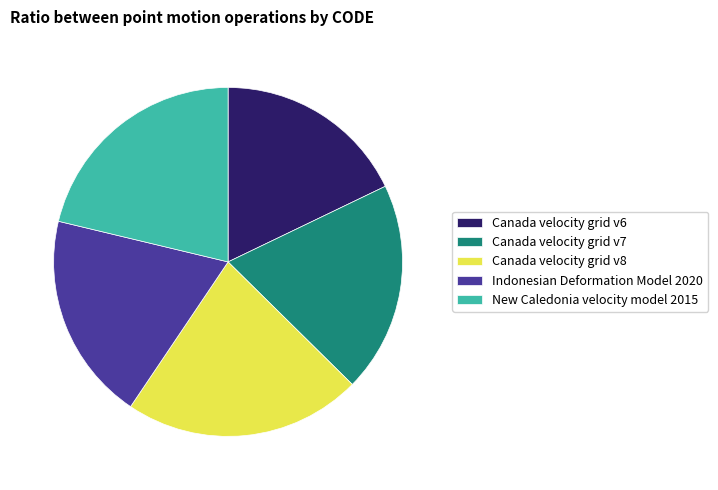

Is Canada velocity grid v8 the majority of the pie?

No